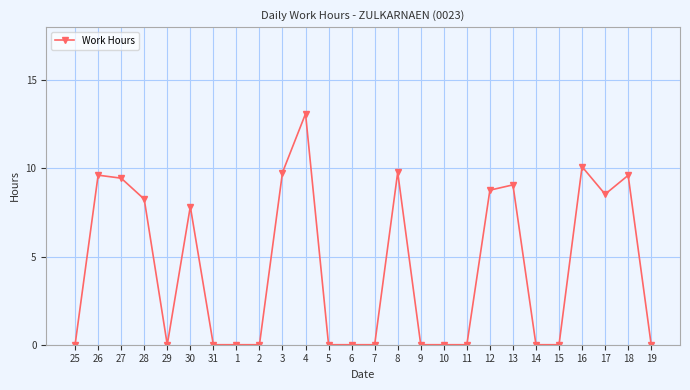

How many data points does each series have?

26